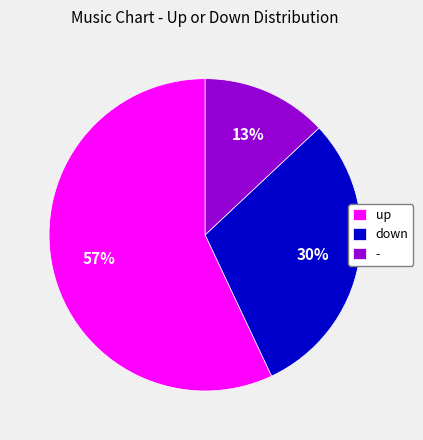

What is the majority slice?

up